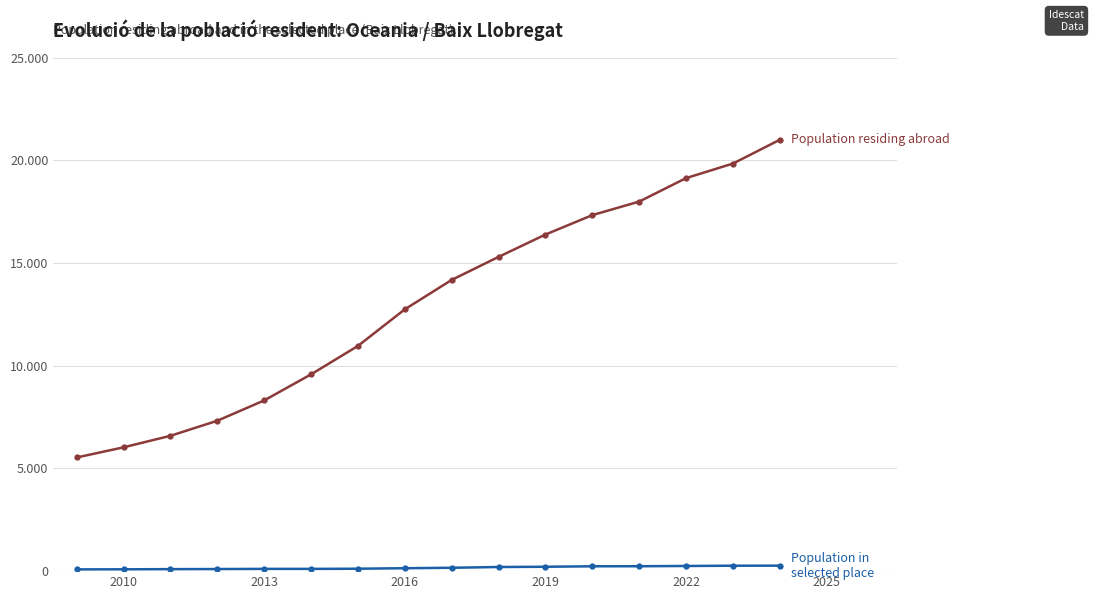

Is this an area chart (filled region under the line)?

No